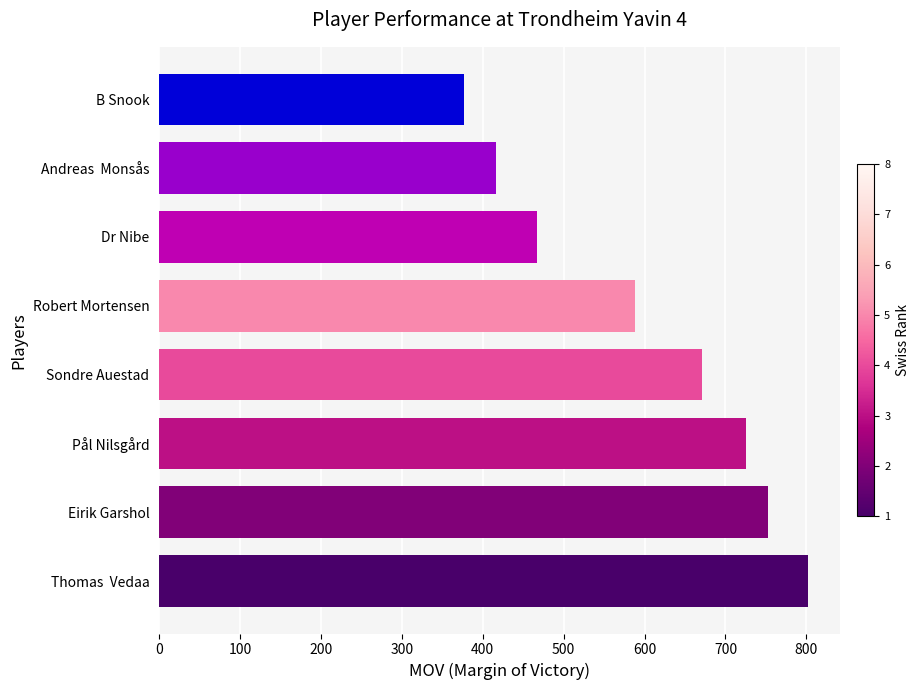

Rank the categories by value from highest to lowest.

Thomas  Vedaa, Eirik Garshol, Pål Nilsgård, Sondre Auestad, Robert Mortensen, Dr Nibe, Andreas  Monsås, B Snook